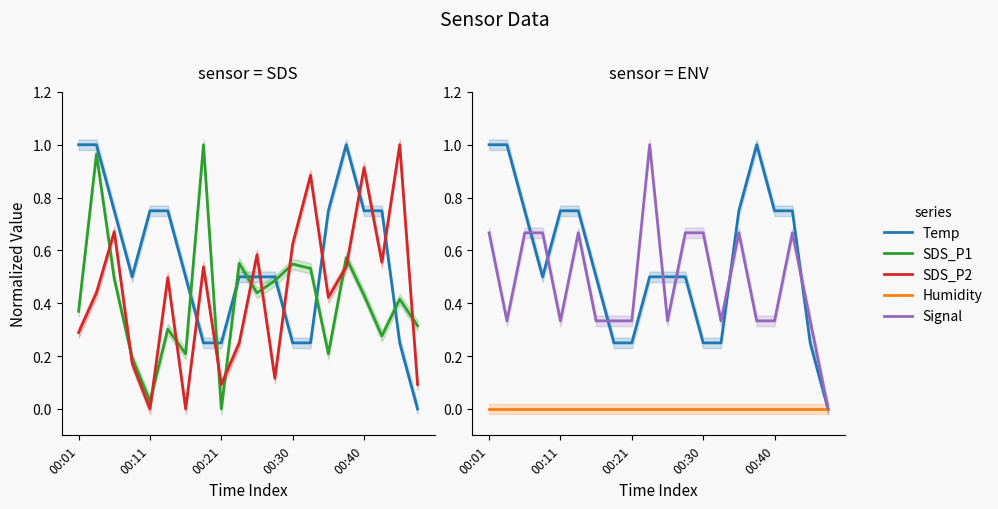

List the series in order of their peak value, highest first.

Temp, SDS_P1, SDS_P2, Signal, Humidity